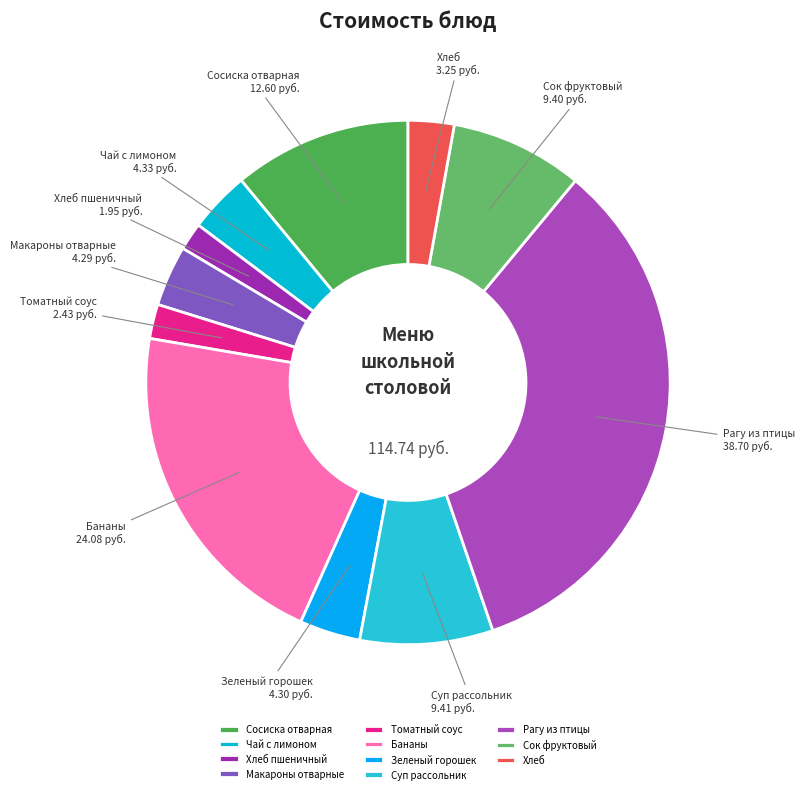

Between Хлеб пшеничный and Зеленый горошек, which is larger?

Зеленый горошек